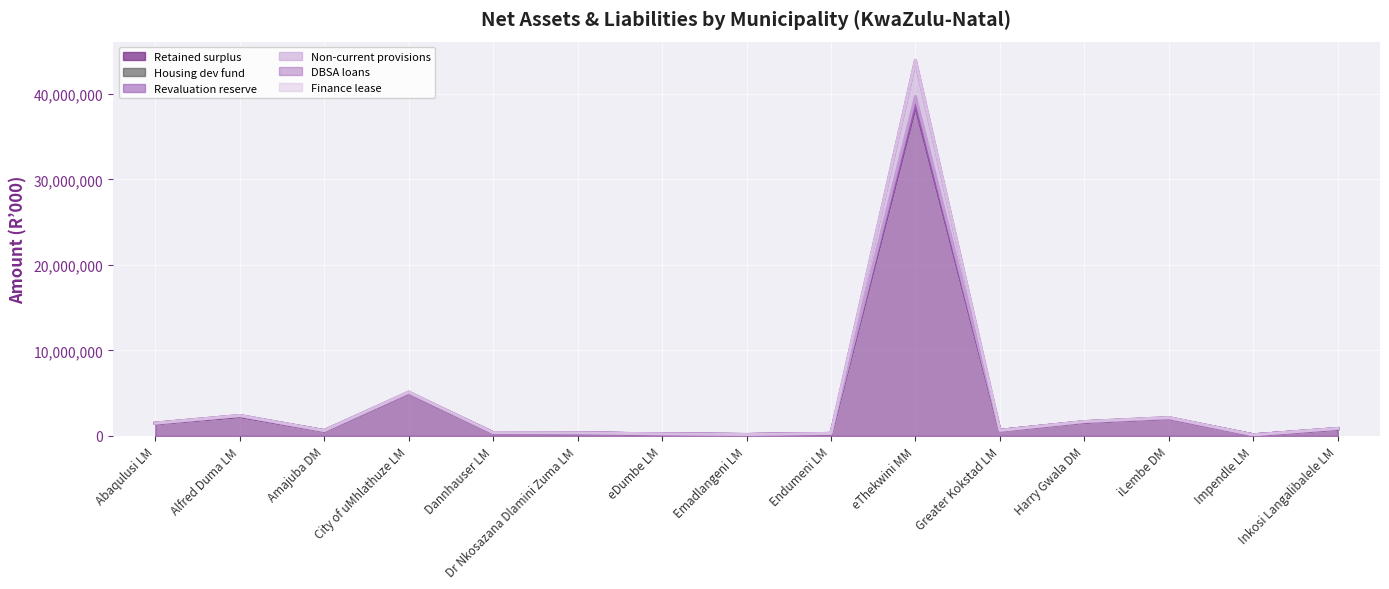

The DBSA loans series shows 445577 at Abaqulusi LM. True or false?

False